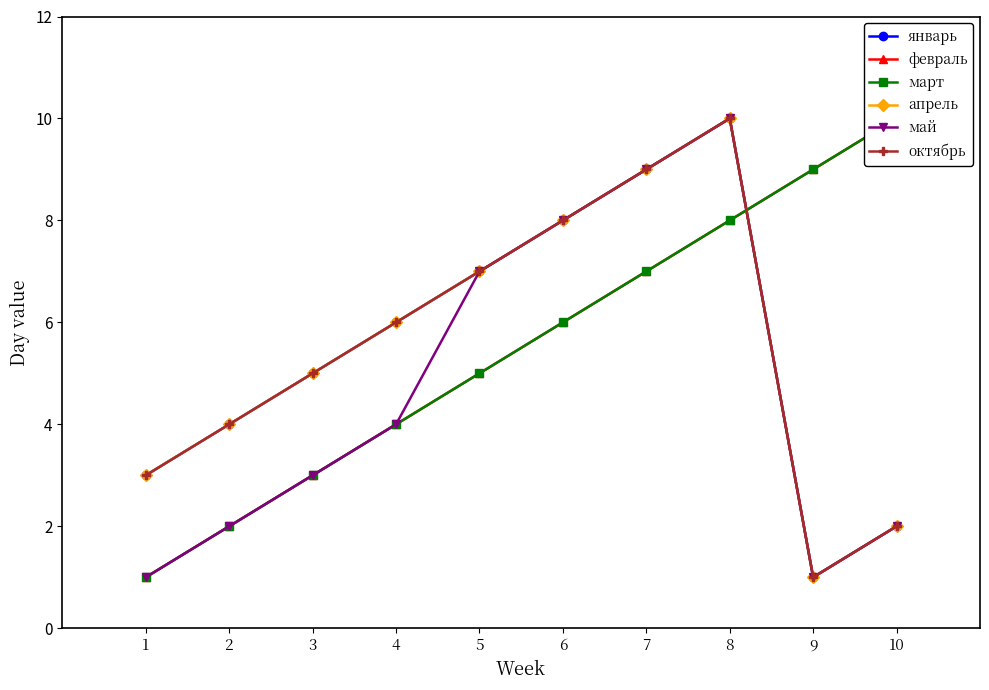

Between 1 and 7, which series saw the biggest shift?

май